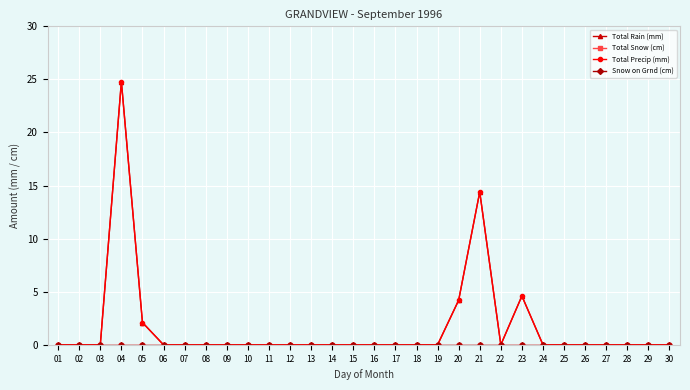

Where is Total Rain (mm) nearest to the value 12?

21